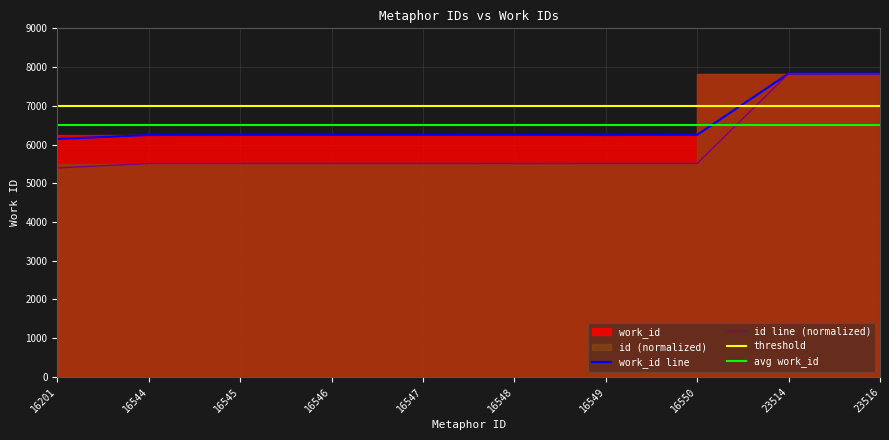

Reading right to left, transcribe all the data shown in this chart.

work_id: 23516=7831.0	23514=7831.0	16550=6250.0	16549=6245.0	16548=6249.0	16547=6248.0	16546=6247.0	16545=6246.0	16544=6245.0	16201=6144.0
id: 23516=7831.0	23514=7830.3	16550=5511.3	16549=5510.9	16548=5510.6	16547=5510.3	16546=5509.9	16545=5509.6	16544=5509.3	16201=5395.1